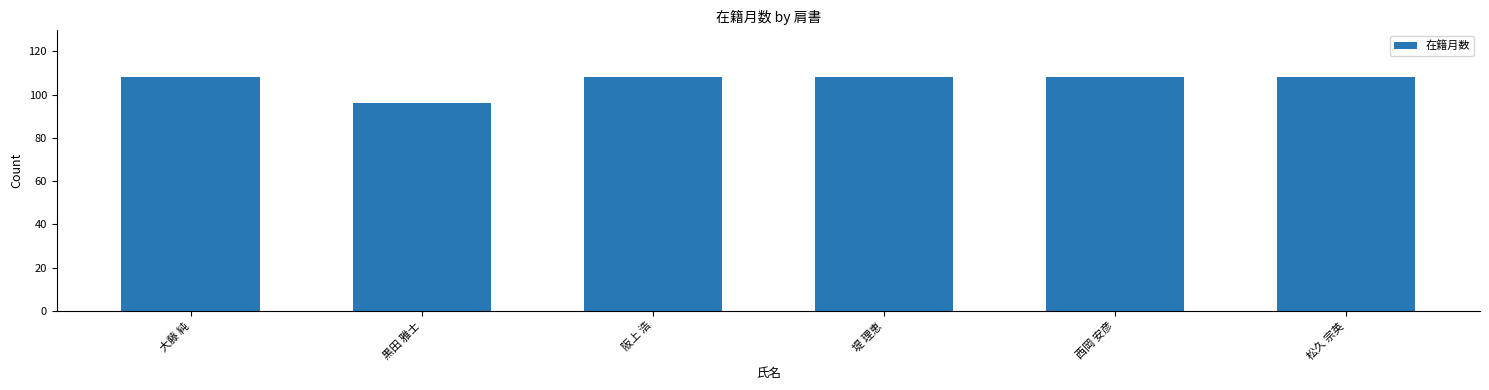

What is the minimum value shown in the chart?

96